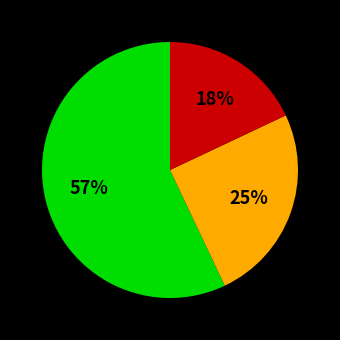

Does any single category account for the majority?

Yes